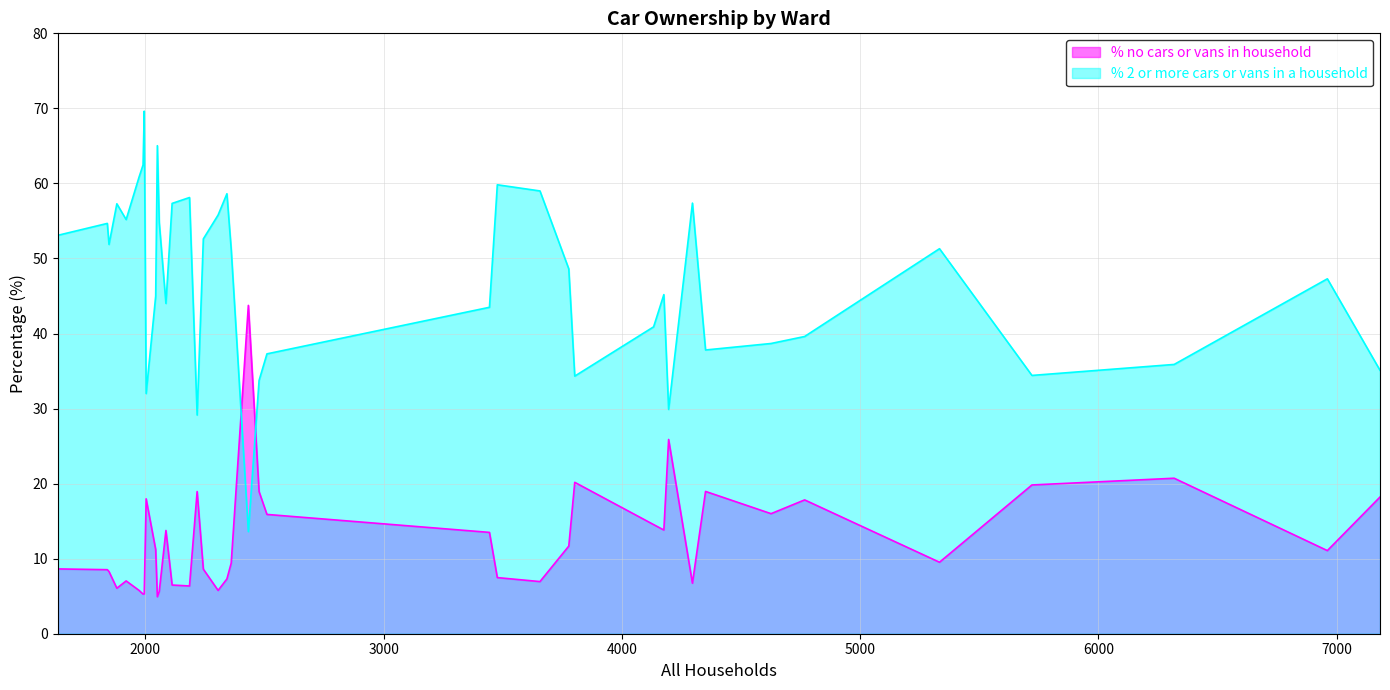

What is the label of the 30th point from the right?

Corfe Mullen Ward